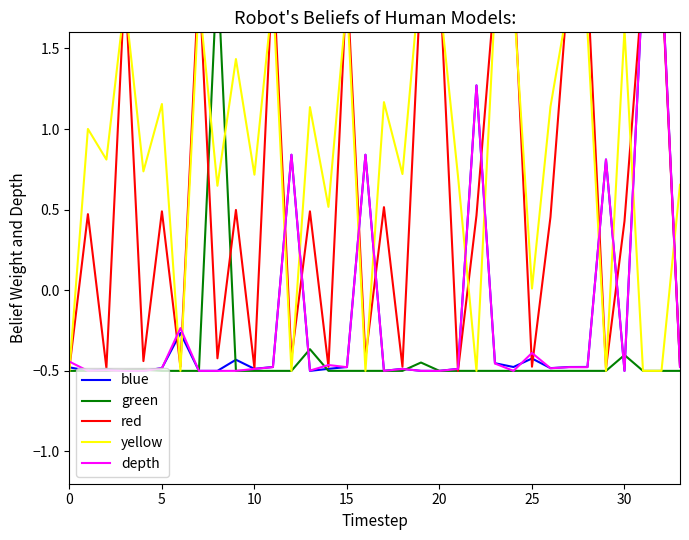

Is it true that blue equals -0.5 at 5?

True